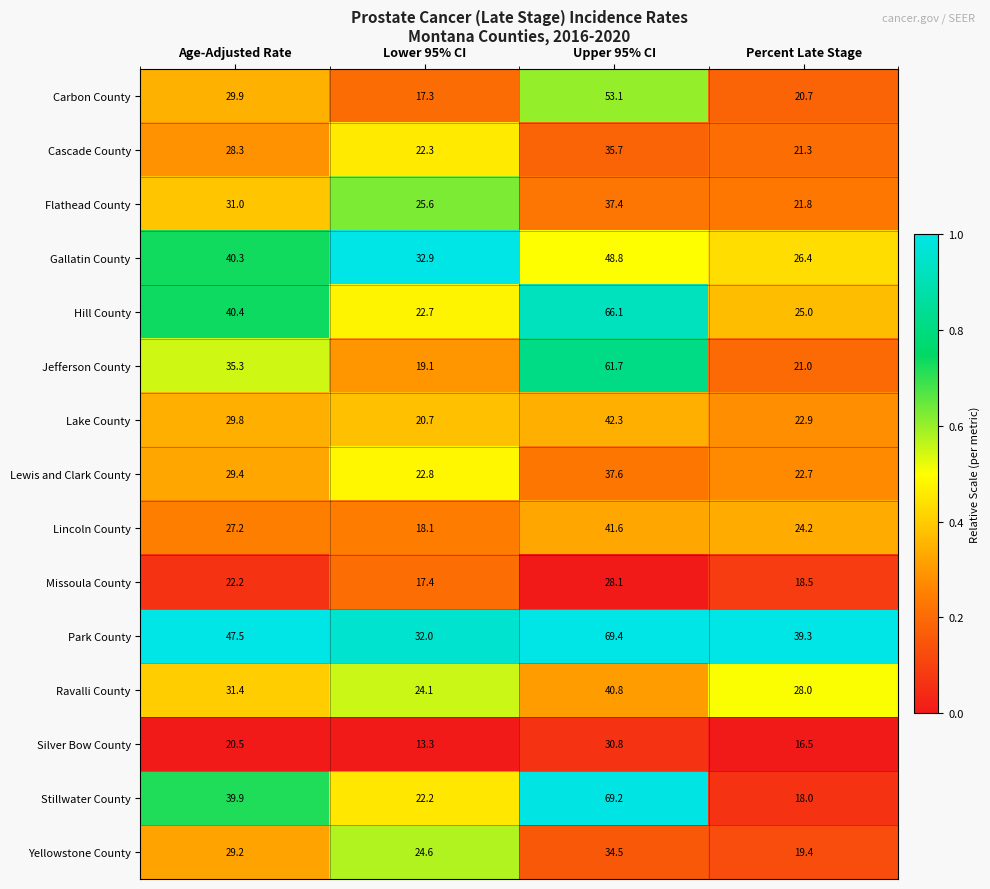

What is the sum of the Park County values at Age-Adjusted Rate and Percent Late Stage?

86.8